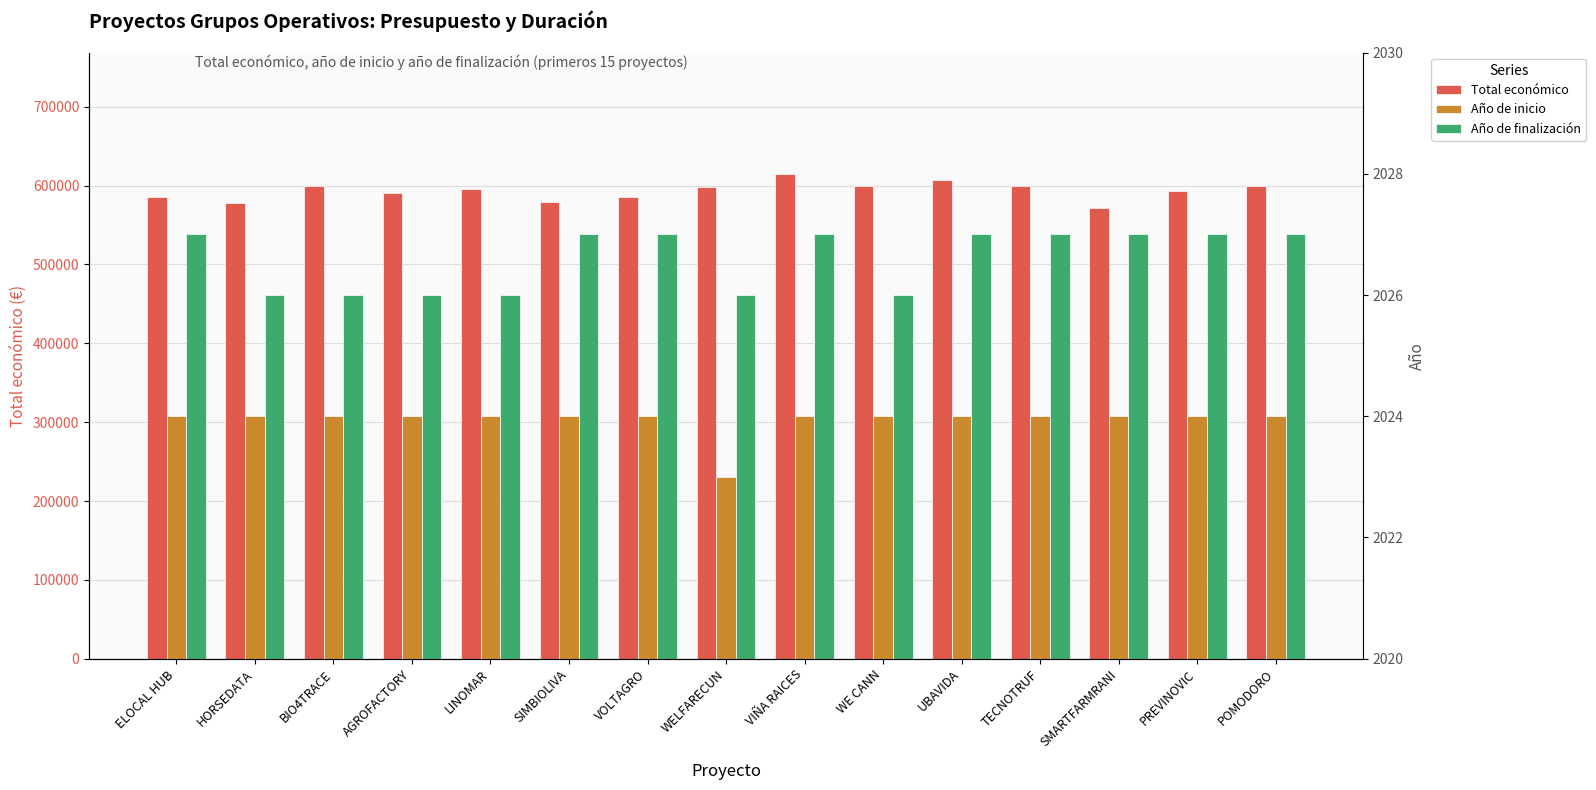

Between WELFARECUN and TECNOTRUF, which series saw the biggest shift?

Total económico